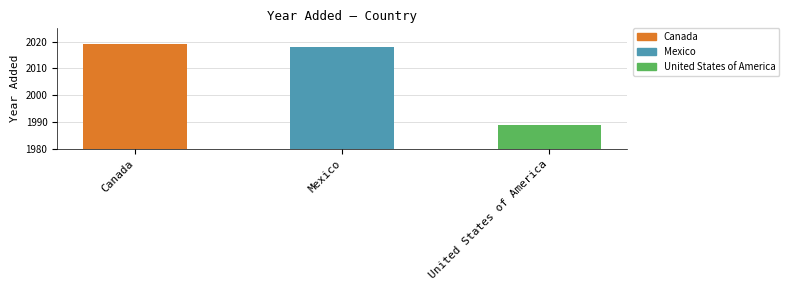

What is the label of the 2nd bar from the right?

Mexico